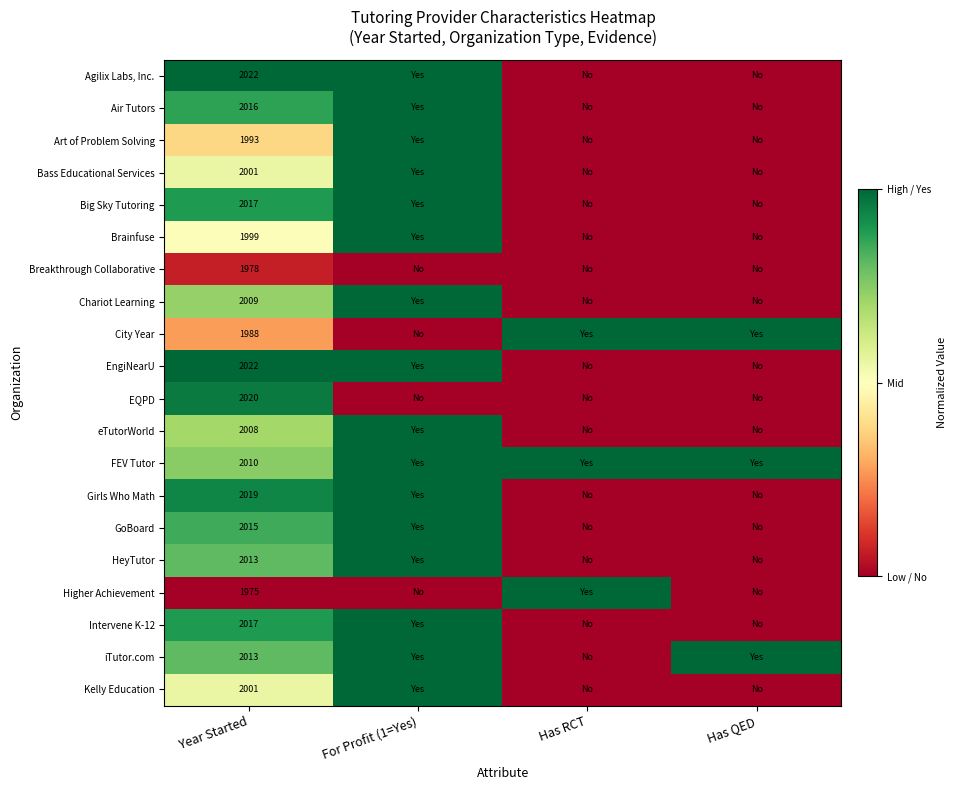

True or false: Higher Achievement has a value of 1975 at Year Started.

True